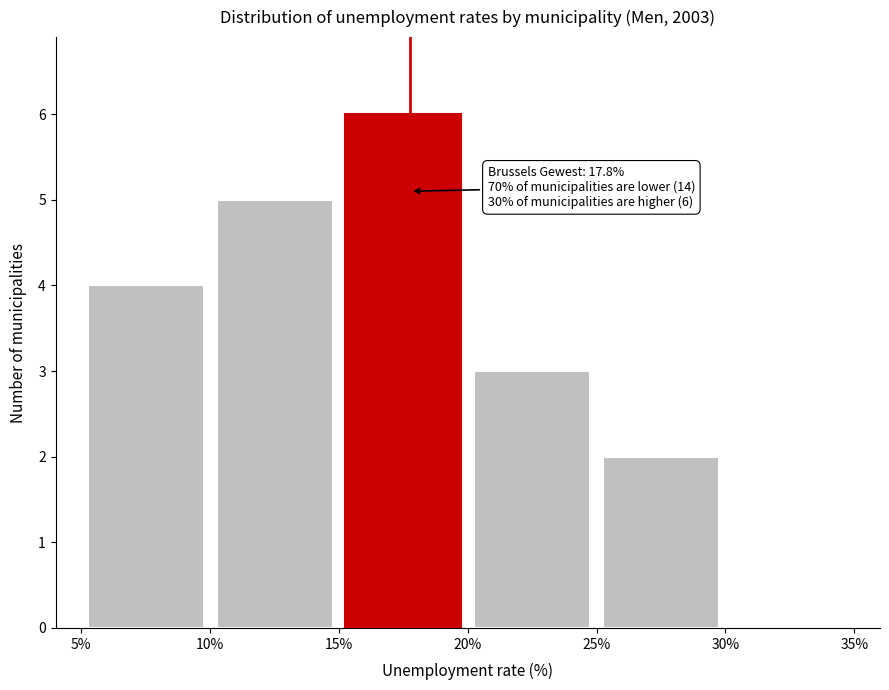

Which range on the x-axis has the tallest bar?

15% to 20%